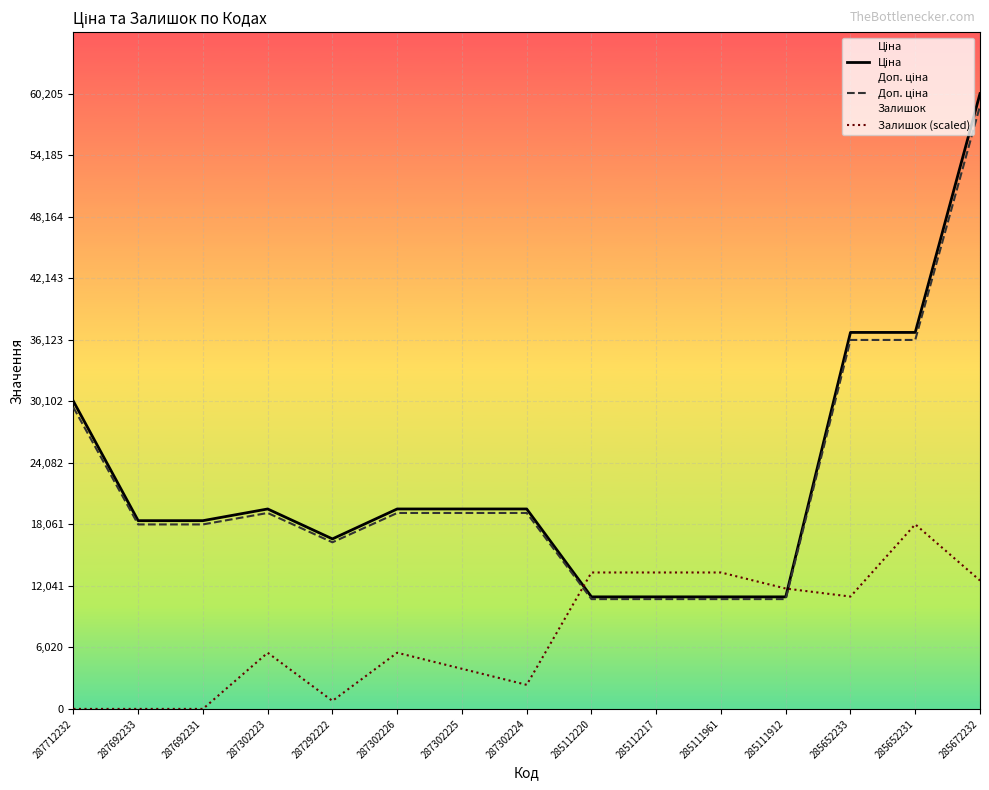

At which category is the sum across all series the highest?

285672232